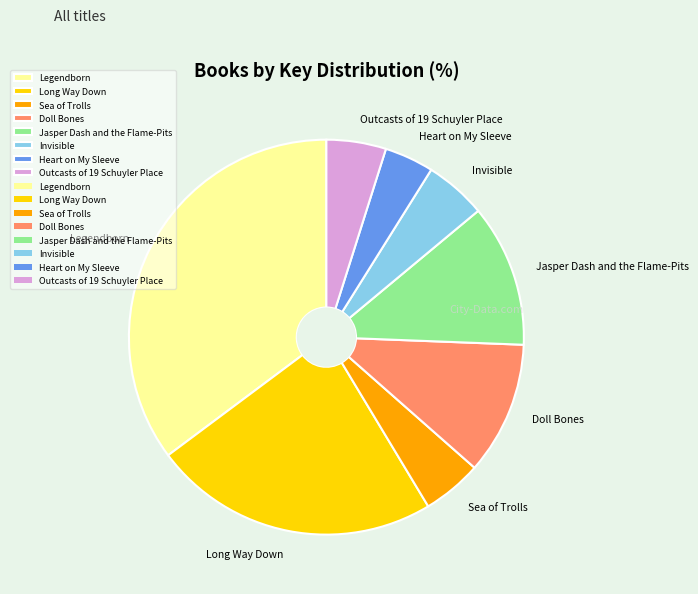

Do Outcasts of 19 Schuyler Place and Jasper Dash and the Flame-Pits together represent more than half of the pie?

No